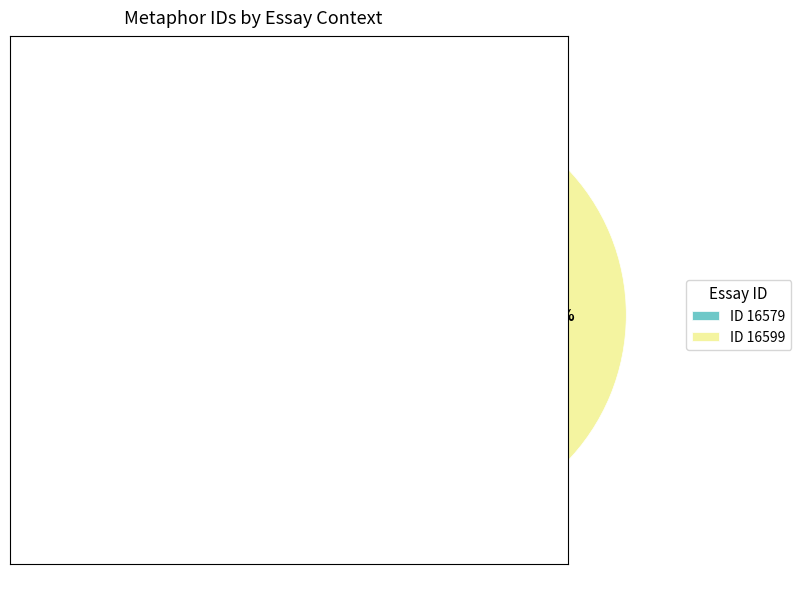

How many slices are in this pie chart?

2